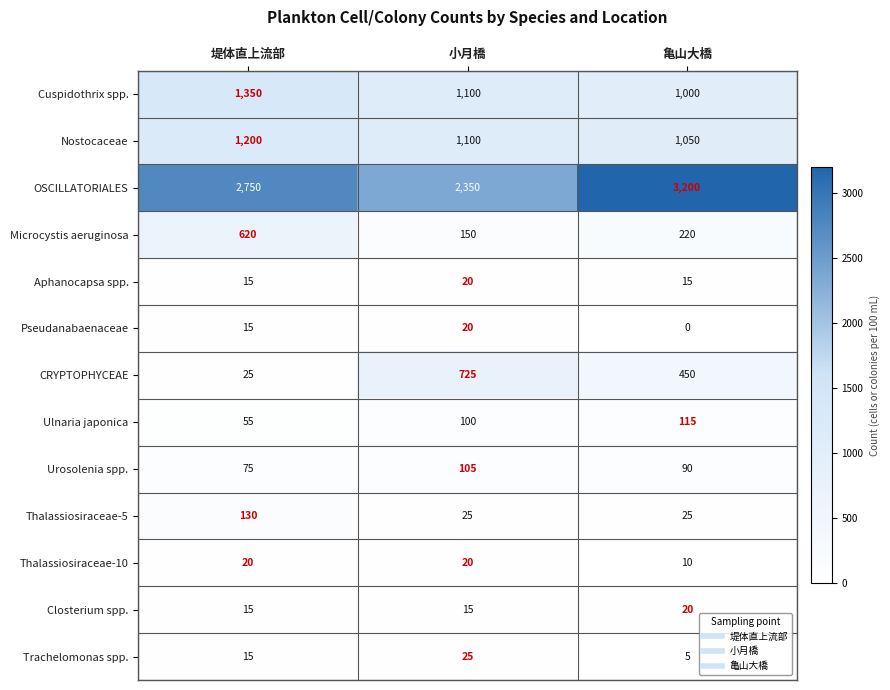

Which series changed the most between 堤体直上流部 and 小月橋?

CRYPTOPHYCEAE